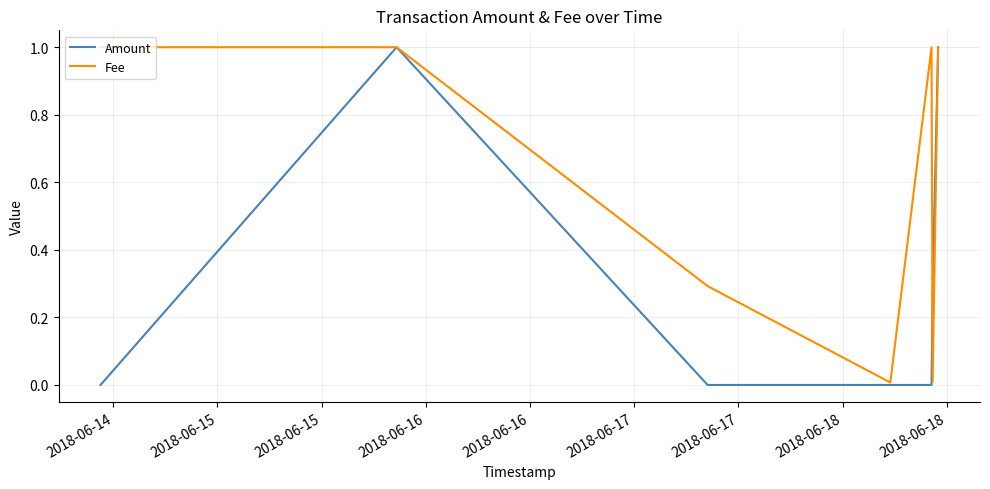

Which series has the largest range (max minus min)?

Amount